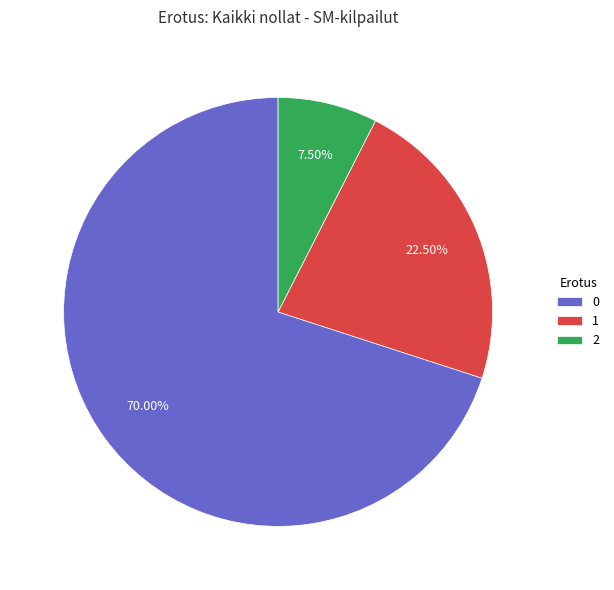

Does 1 represent more than half of the total?

No